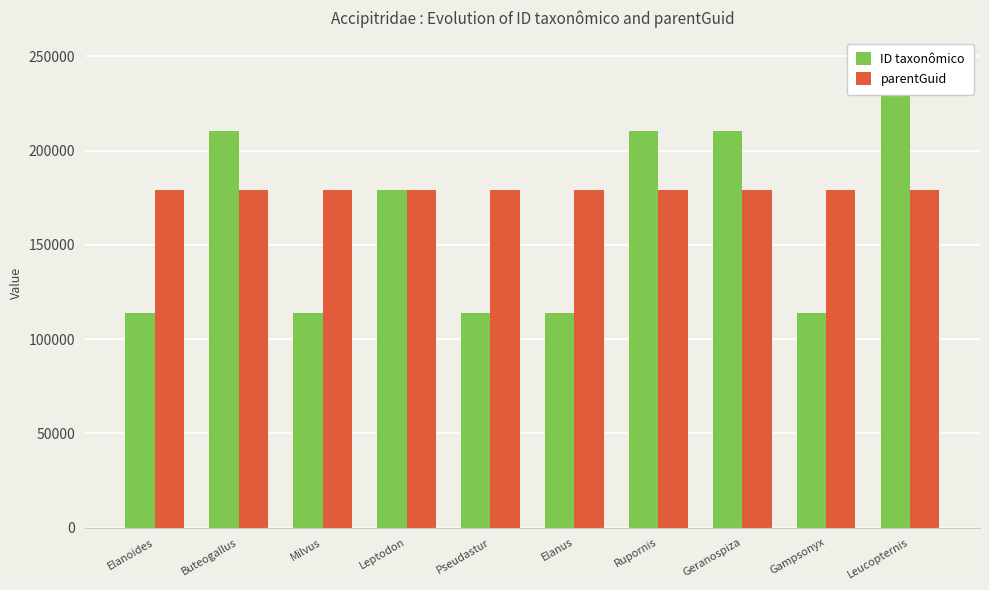

Reading right to left, what are all the values shown in this chart?

ID taxonômico: Leucopternis=241542	Gampsonyx=113959	Geranospiza=210203	Rupornis=210231	Elanus=113749	Pseudastur=113975	Leptodon=178802	Milvus=114001	Buteogallus=210182	Elanoides=113745
parentGuid: Leucopternis=178807	Gampsonyx=178807	Geranospiza=178807	Rupornis=178807	Elanus=178807	Pseudastur=178807	Leptodon=178807	Milvus=178807	Buteogallus=178807	Elanoides=178807